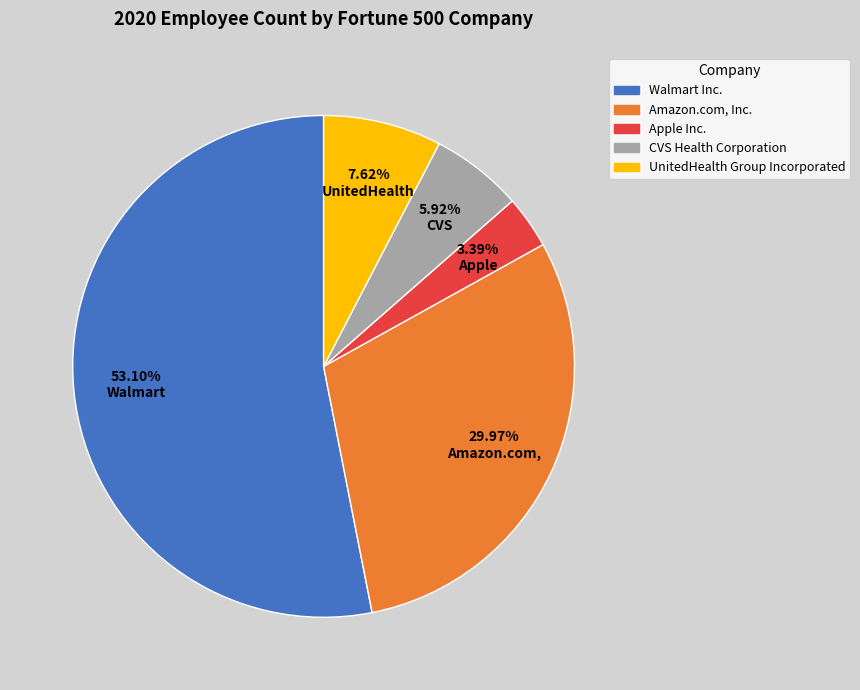

How many segments does this pie chart have?

5